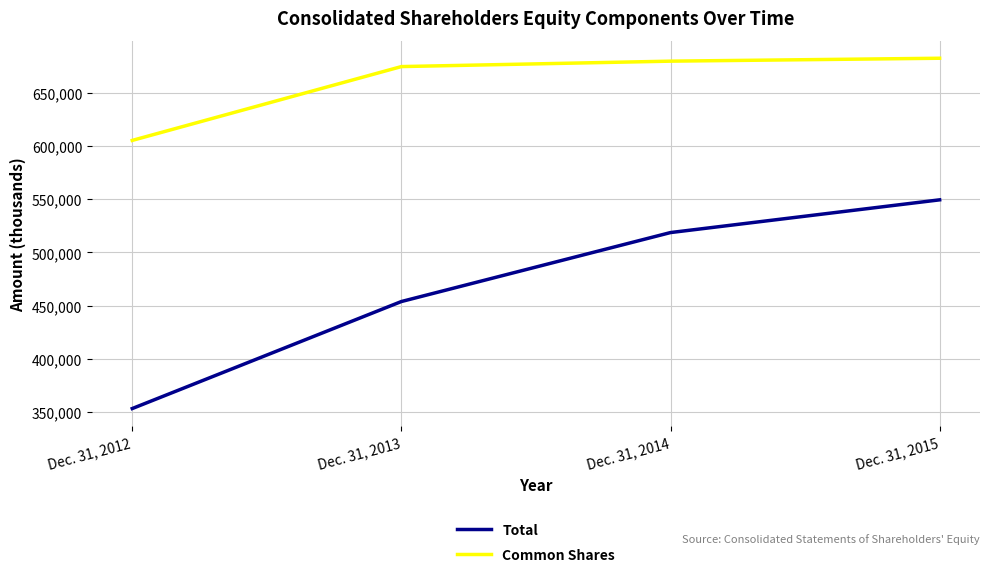

What value does the Common Shares series have at Dec. 31, 2015?

682219